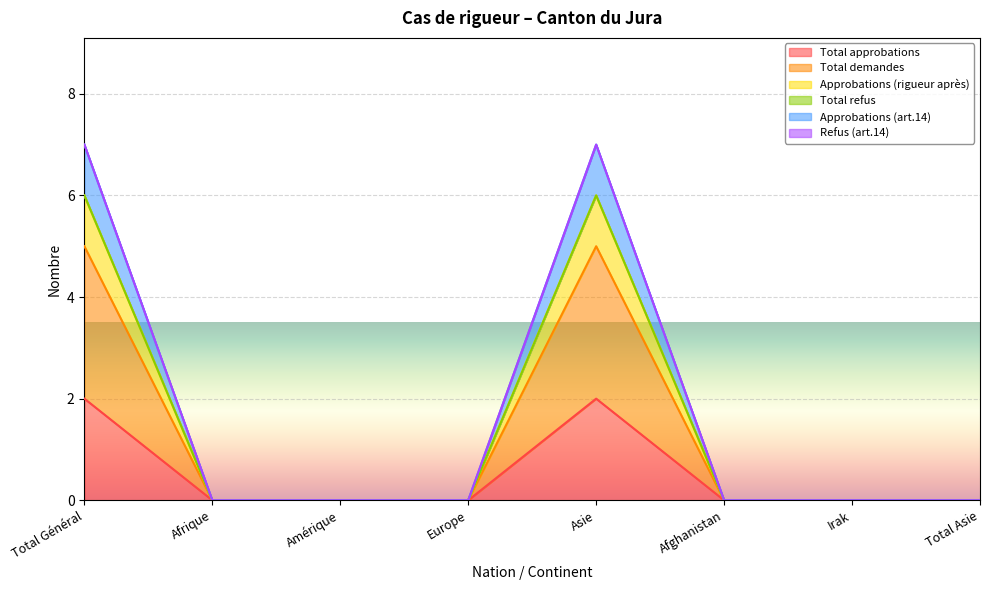

How many positive values does the Approbations (rigueur après) series have?

2